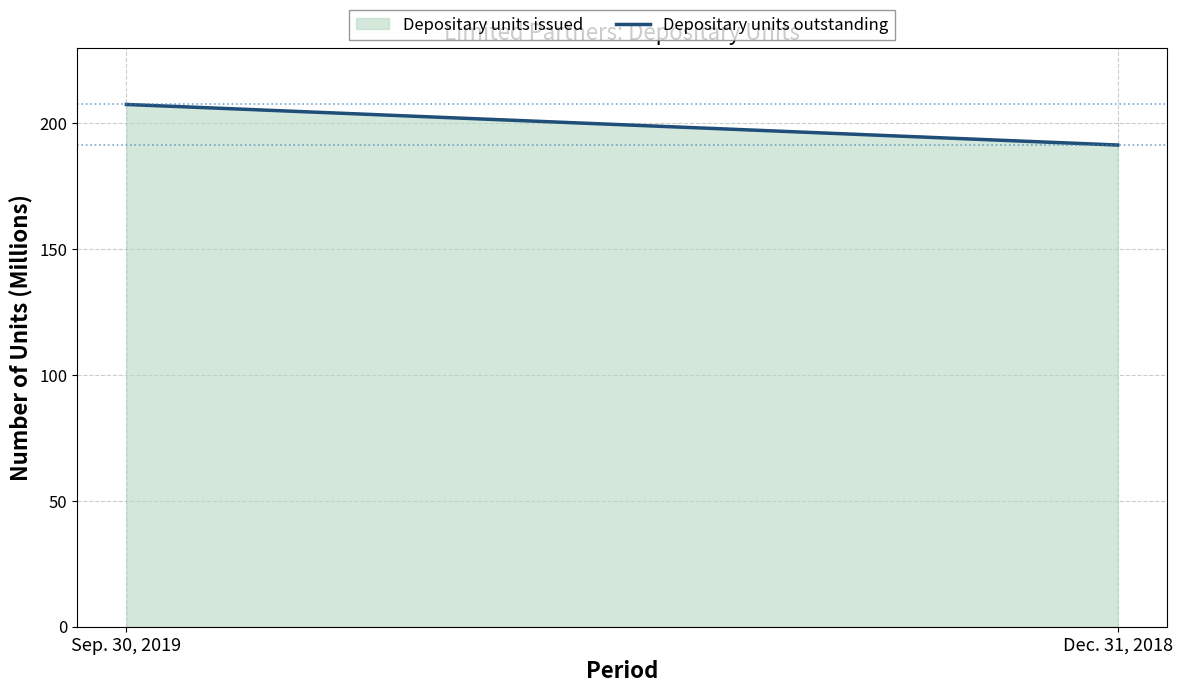

How many data points are less than 207?

1